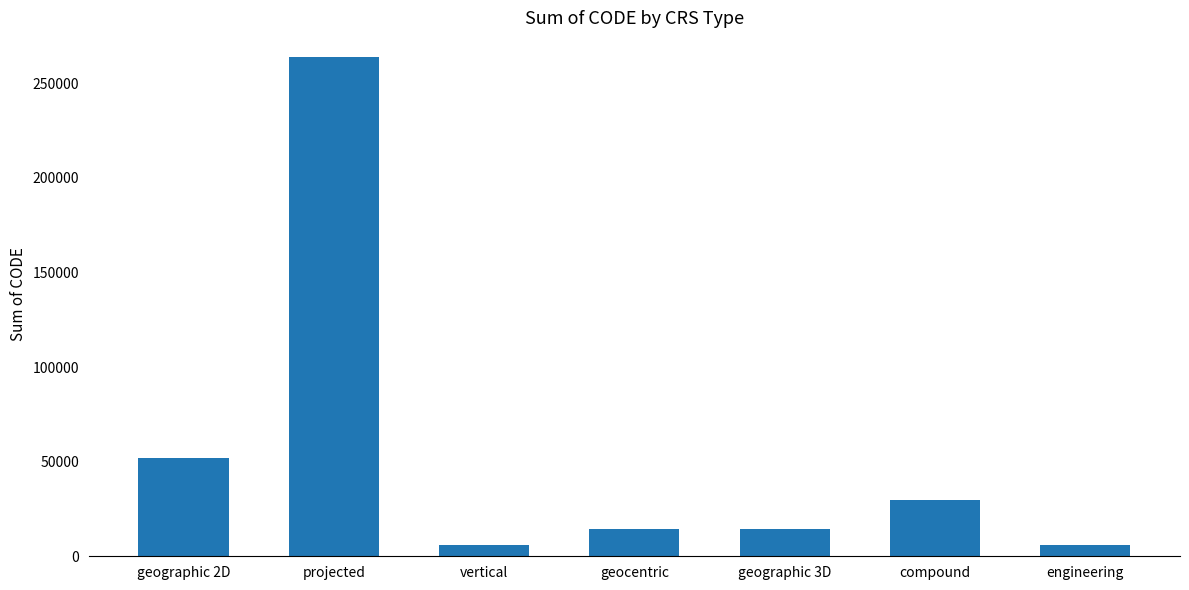

Is it true that the value at geographic 3D is 14270?

True